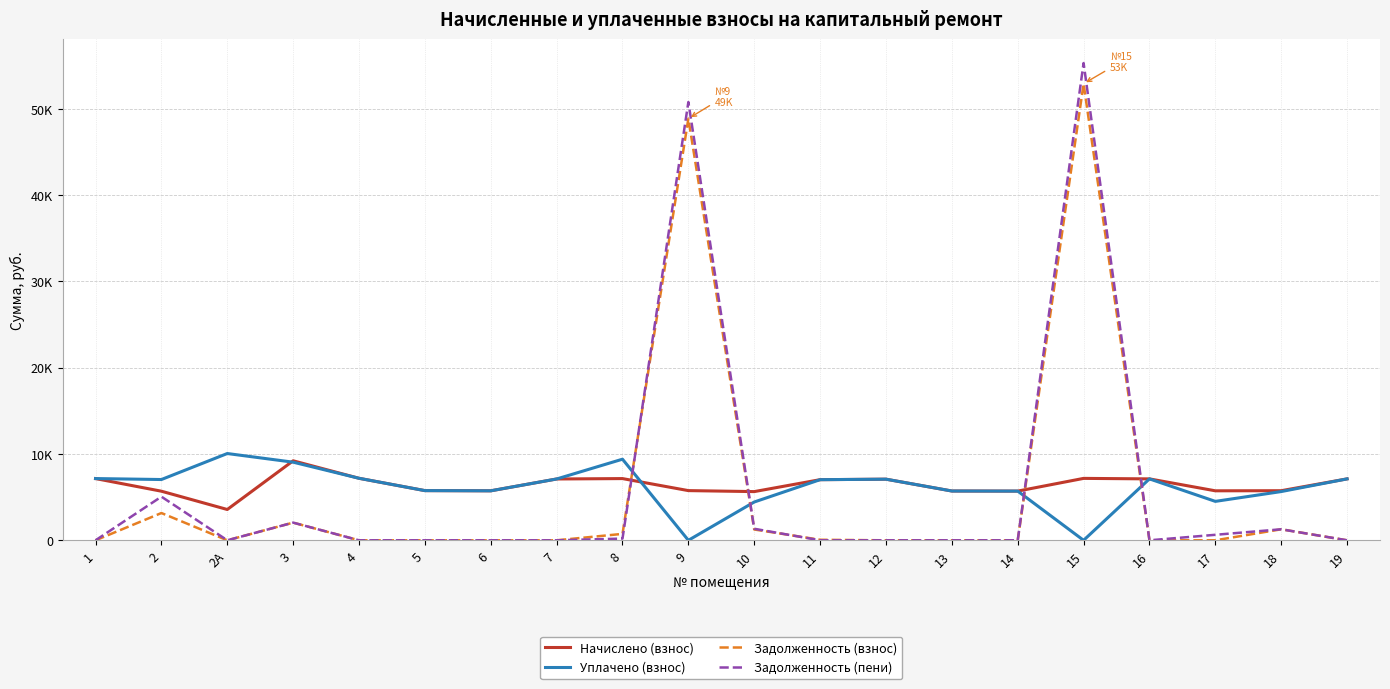

How many interior local valleys does the Начислено (взнос) series have?

5